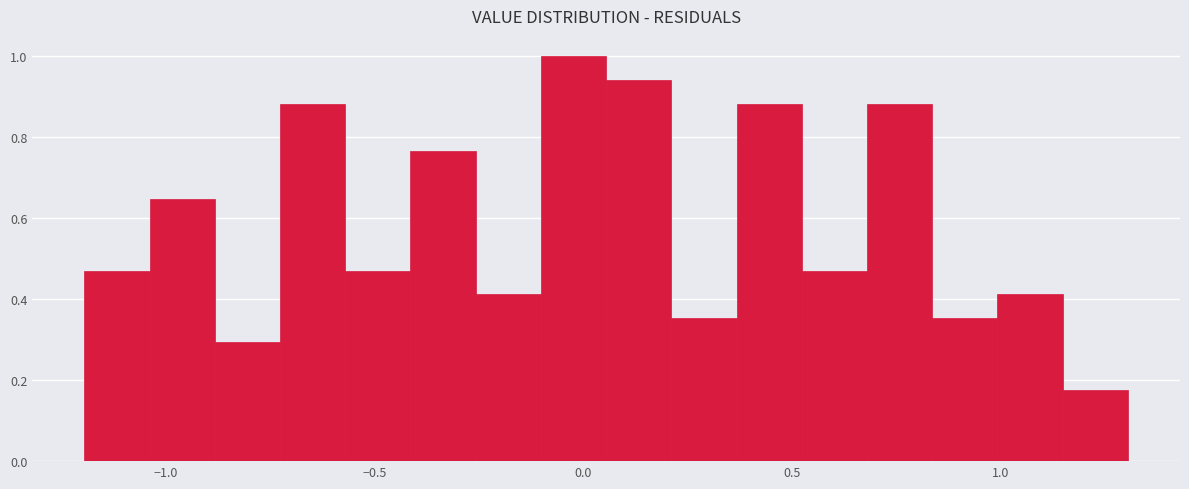

Around what value on the x-axis is the tallest bar? Give the approximate position of its centre, as read against the axis.

0.00